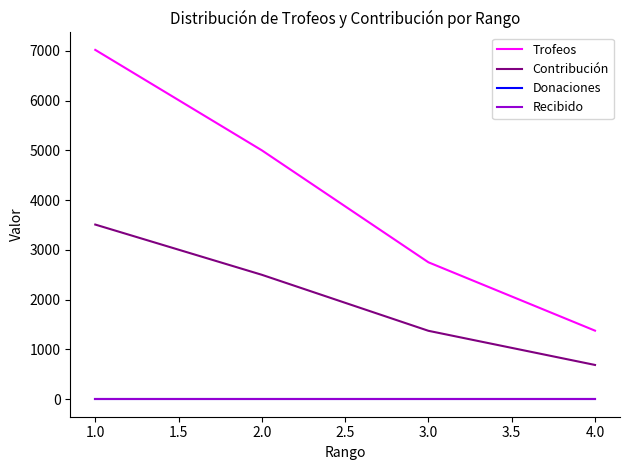

What is the value of the Contribución point at the 2nd from the left?

2500